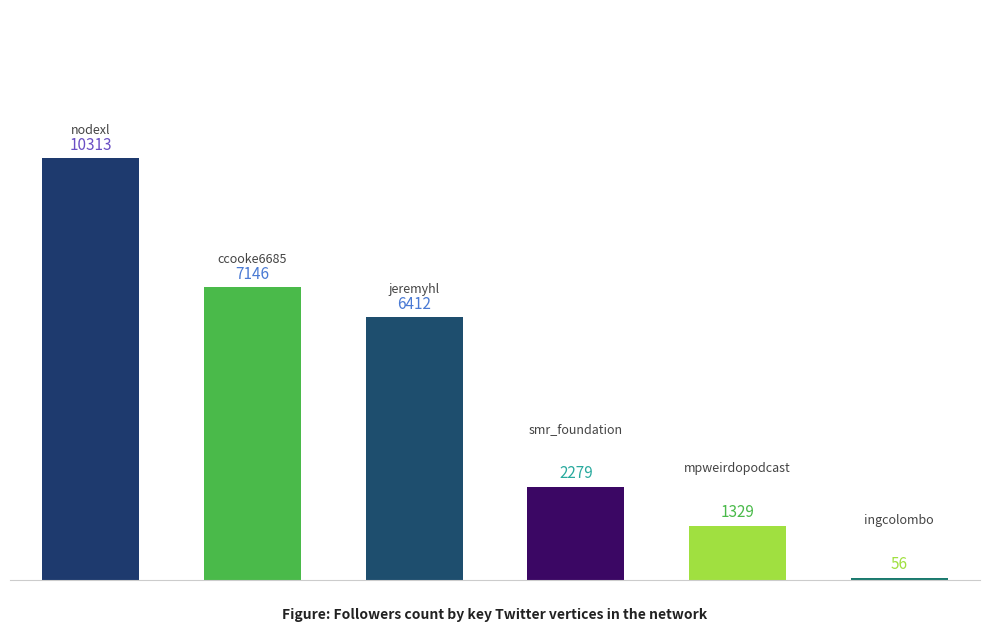

How many categories are shown in the chart?

6